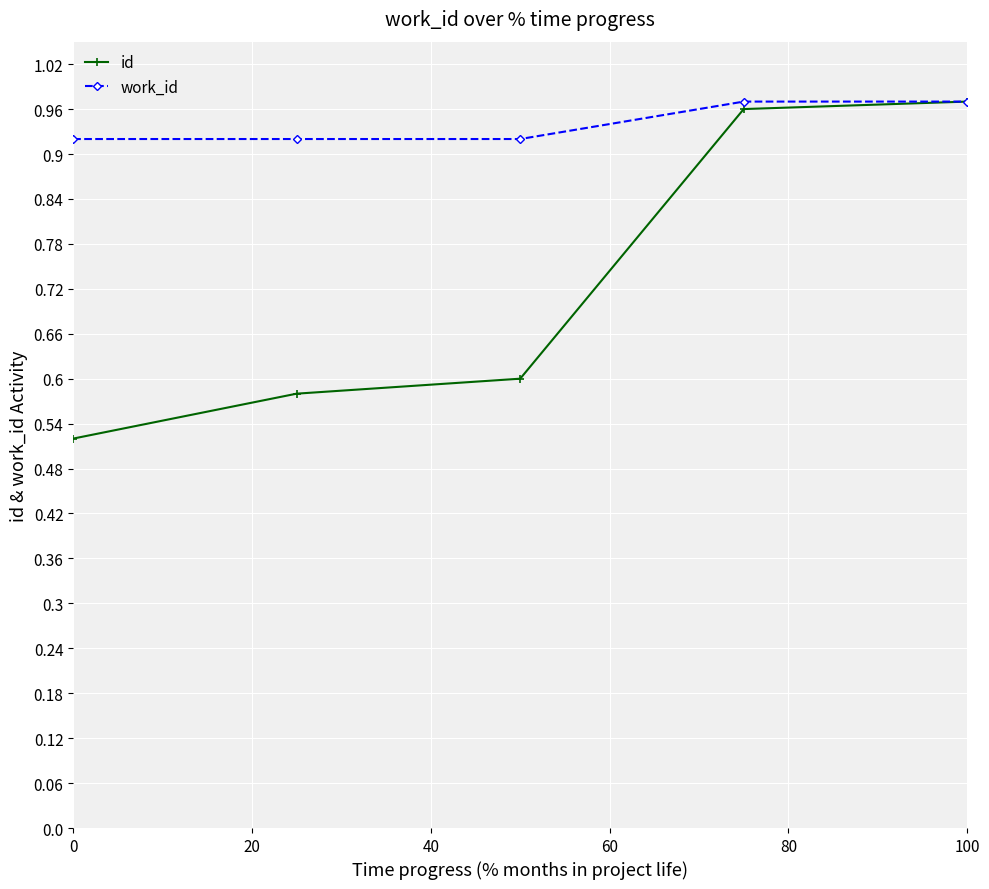

Rank the series by their average value, from lowest to highest.

id, work_id